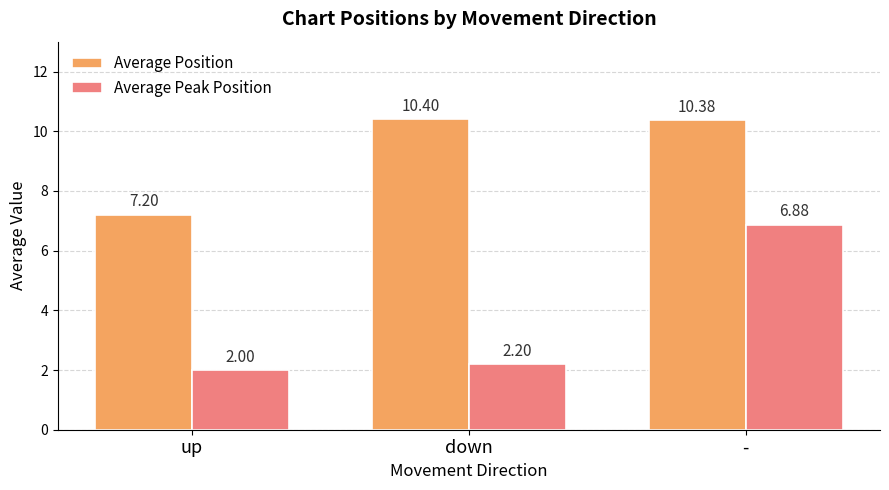

What is the label of the 3rd bar from the right?

up